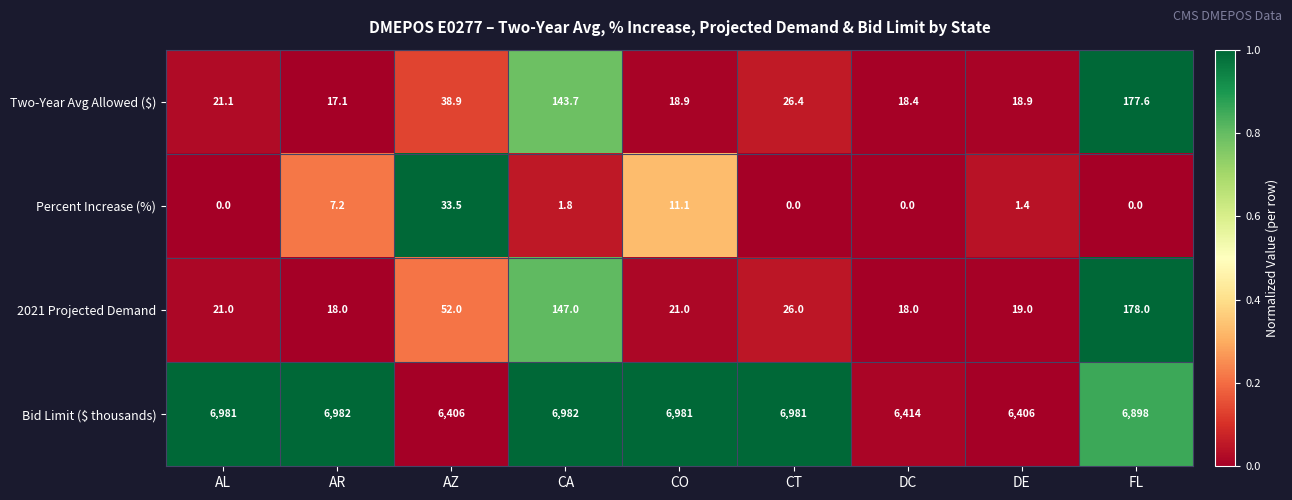

How many values in Percent Increase (%) are above zero?

5